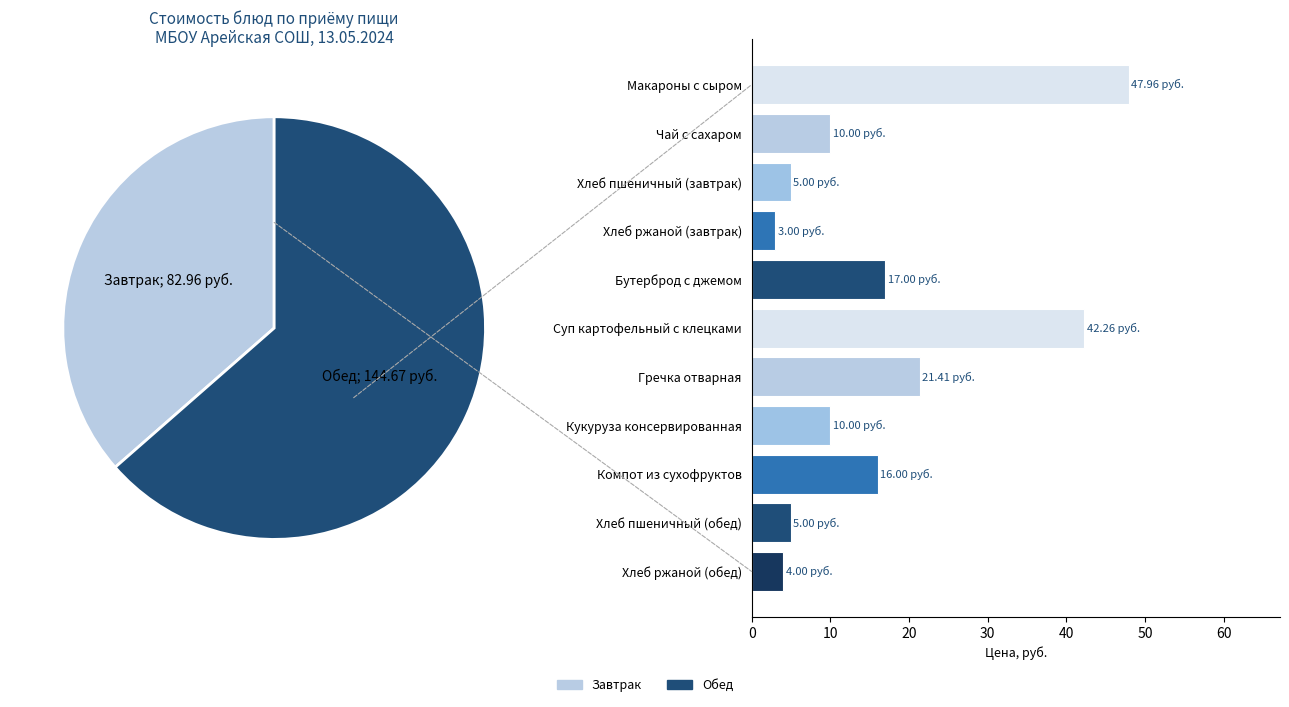

What is the smallest slice in the pie chart?

Хлеб ржаной (завтрак)